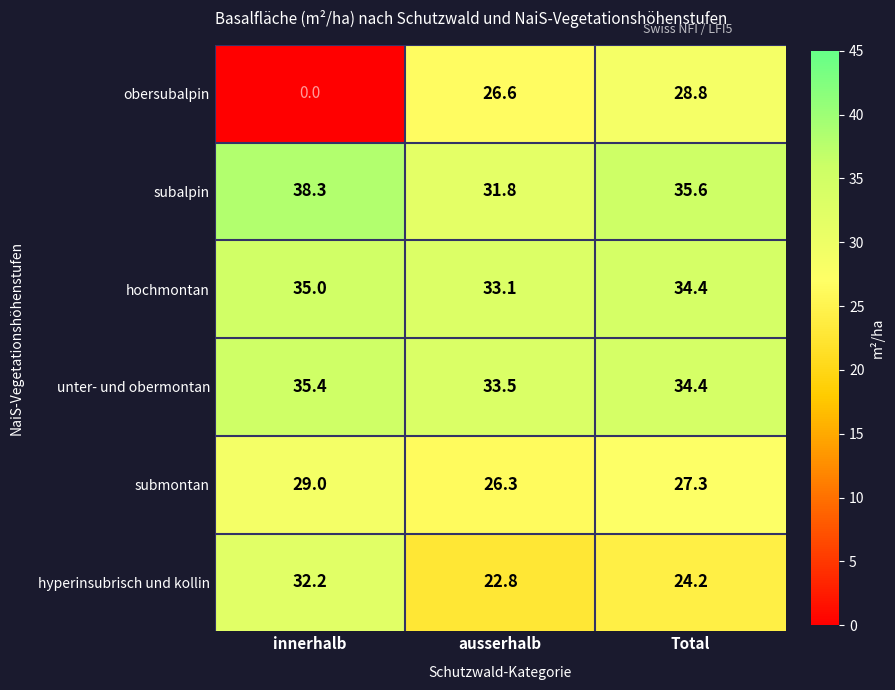

What is the sum of all submontan values?

82.6